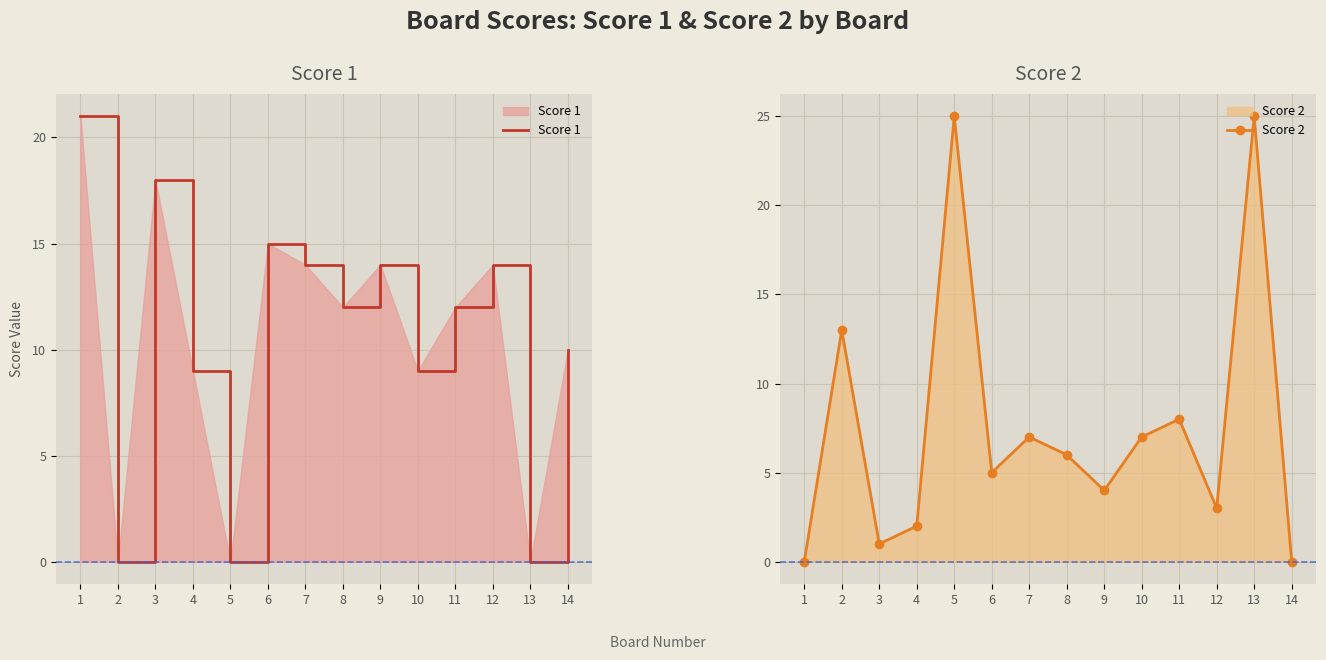

Between 5 and 6, which is larger?

6